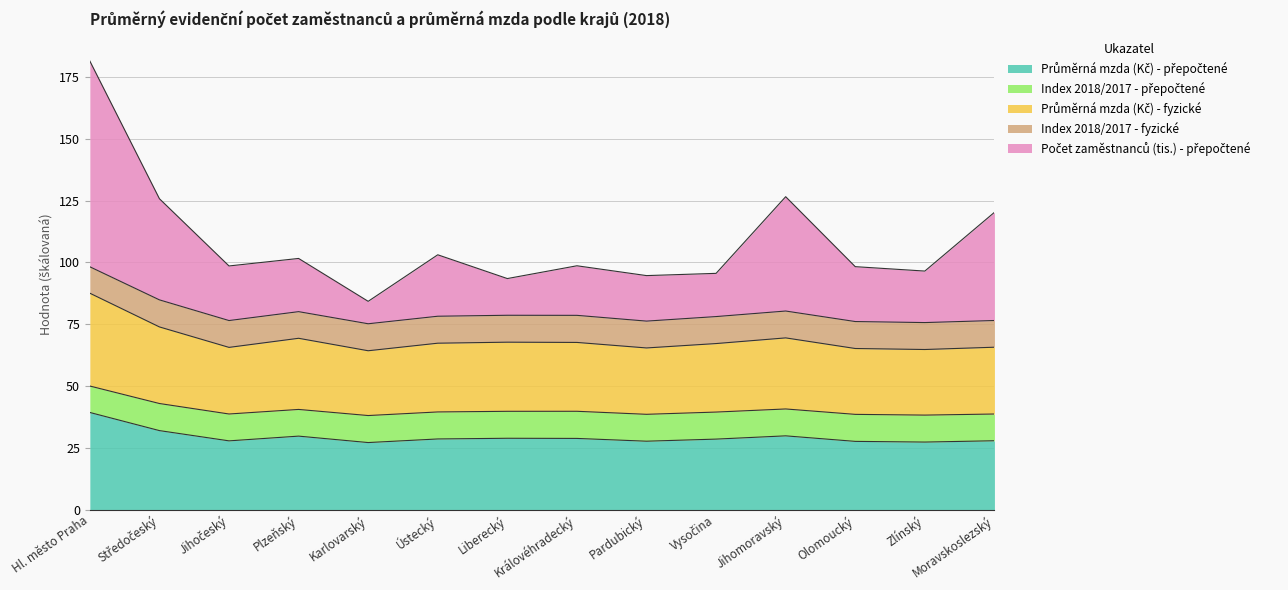

Which label corresponds to the largest value in the chart?

Hl. město Praha